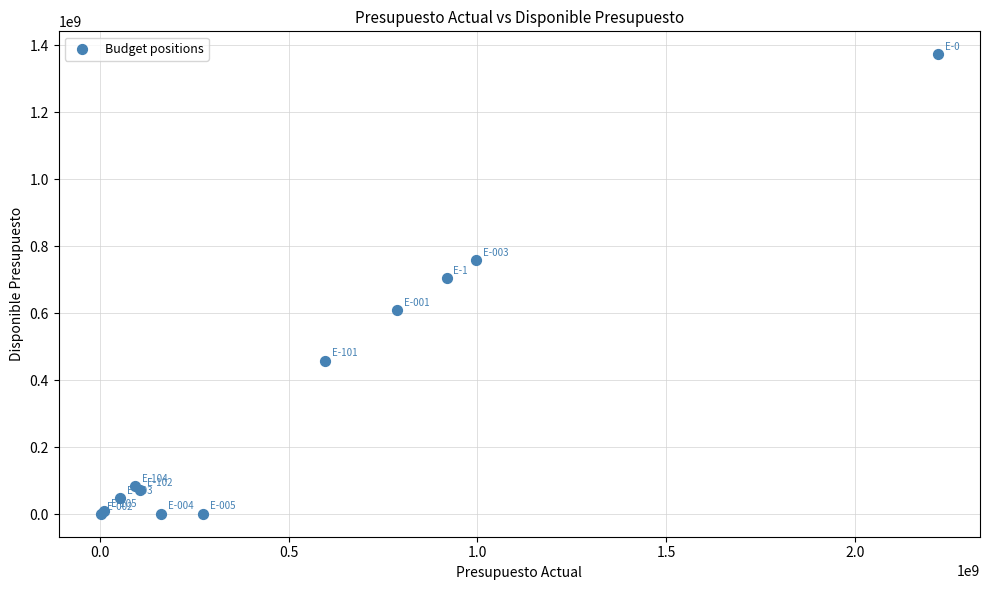

What Y value in the scatter plot is closest to 686963234?

703569674.0